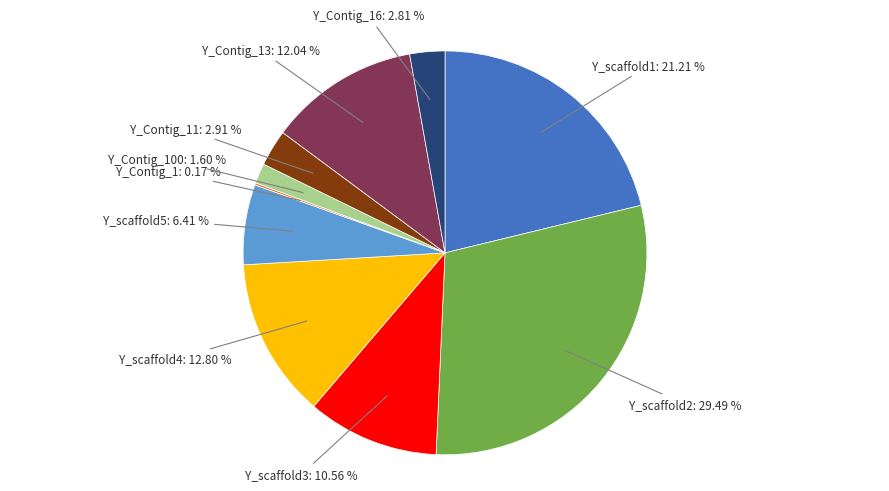

Approximately how many times larger is the value at Y_scaffold5: 6.41 % compared to Y_Contig_11: 2.91 %?

2.2